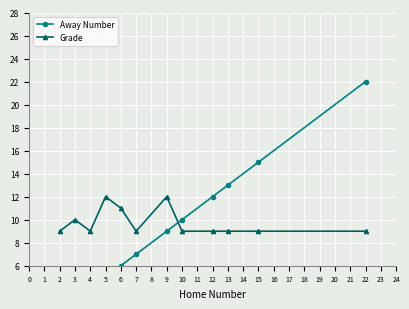

How many lines are shown in the chart?

2